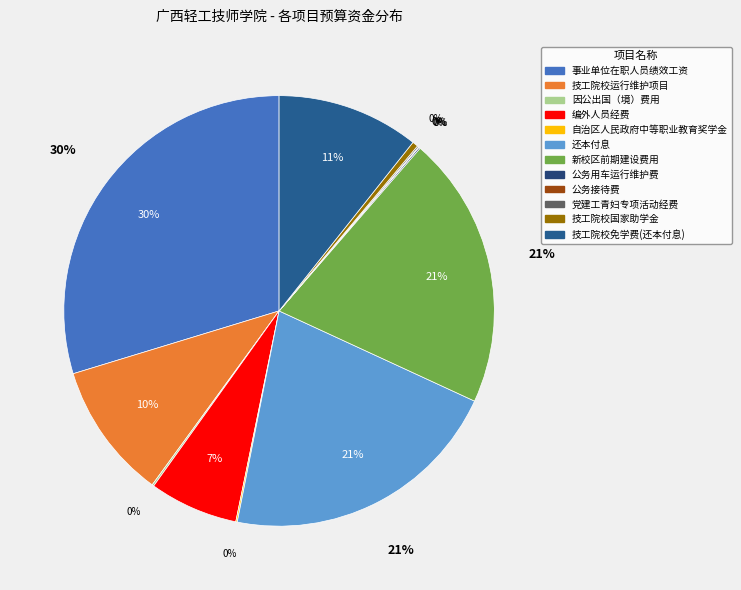

What is the smallest slice in the pie chart?

公务接待费